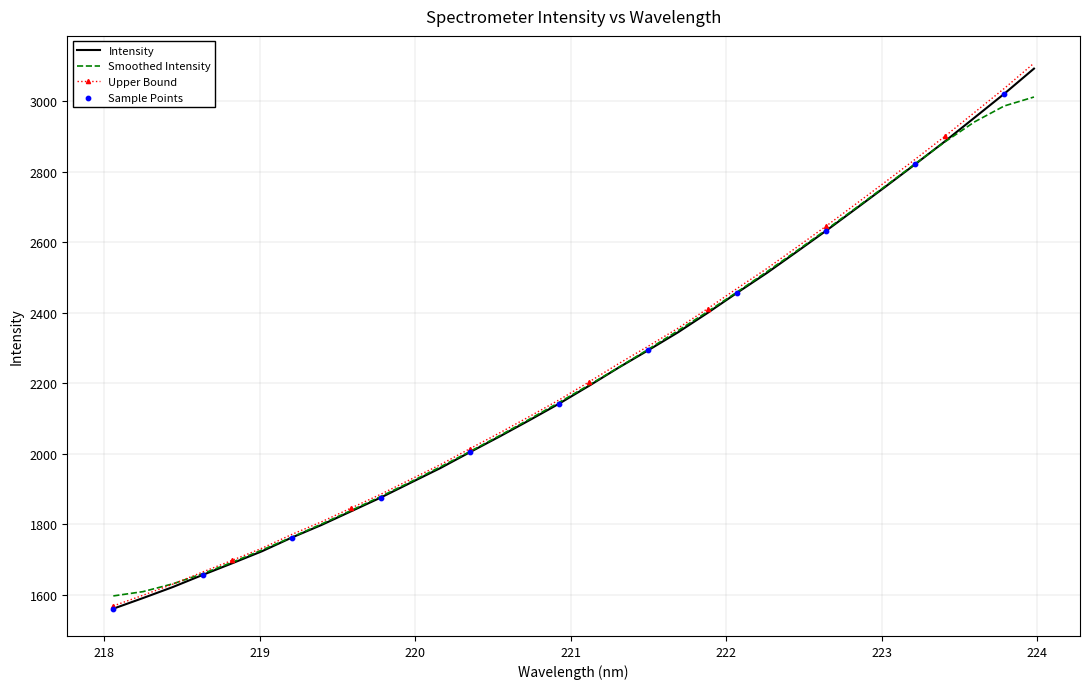

What is the maximum value for Smoothed Intensity?

3011.3